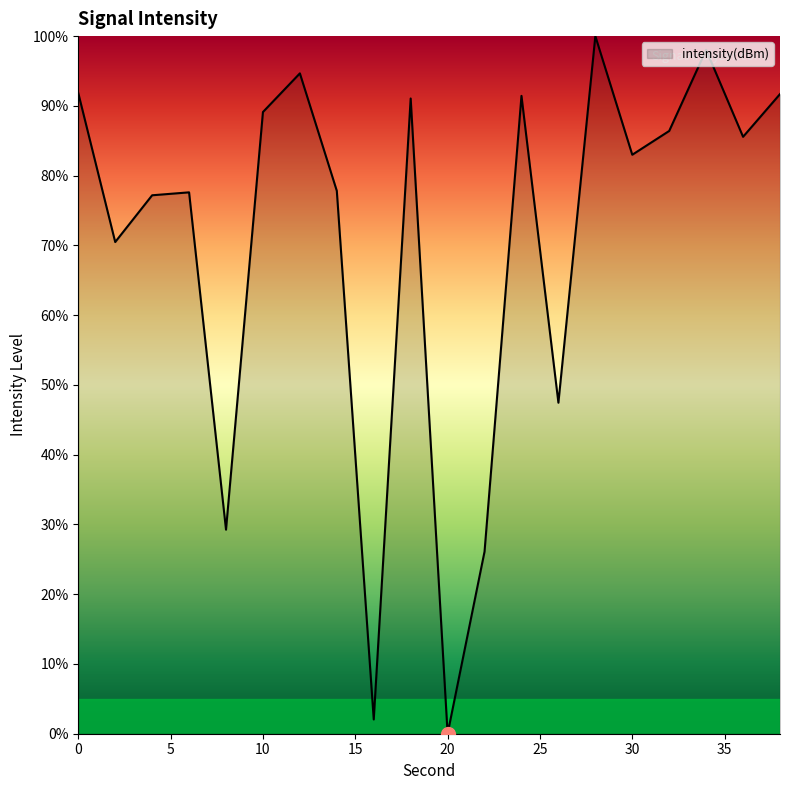

How many values exceed 85?

10